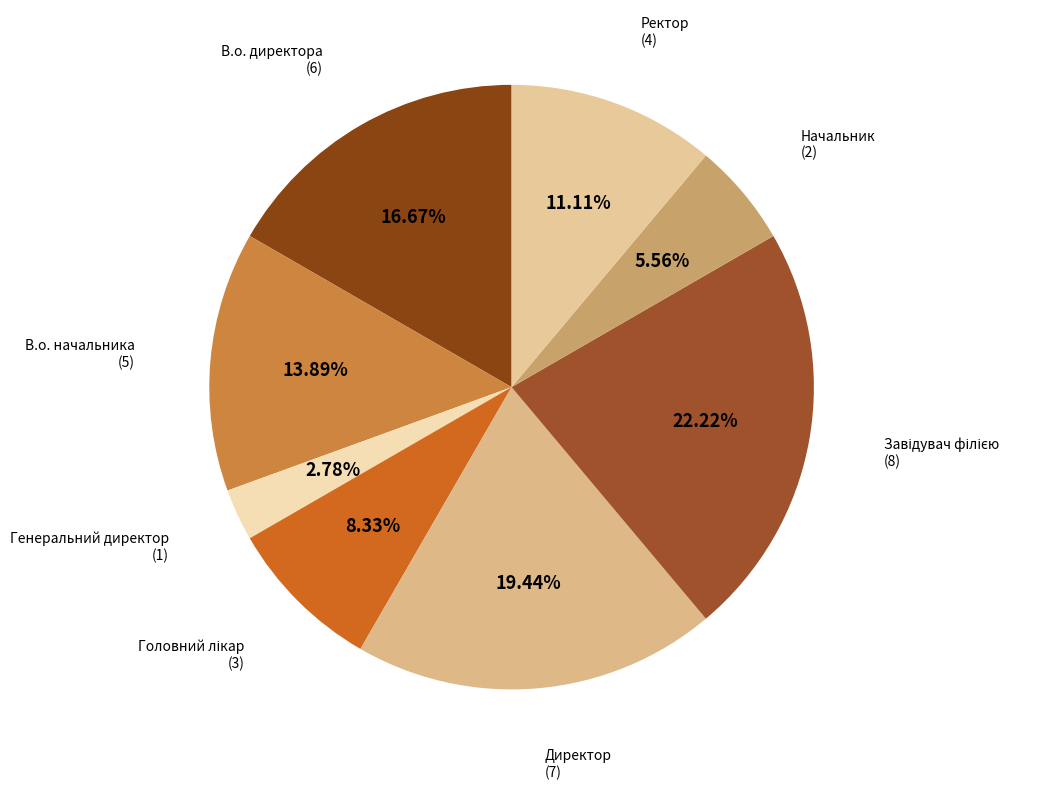

Does Директор account for over 50% of the chart?

No